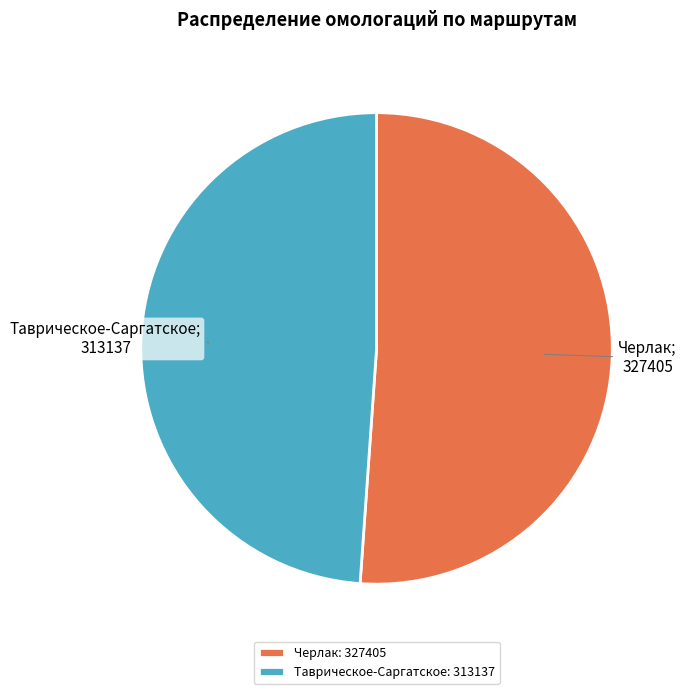

True or false: Черлак accounts for 61% of the total.

False